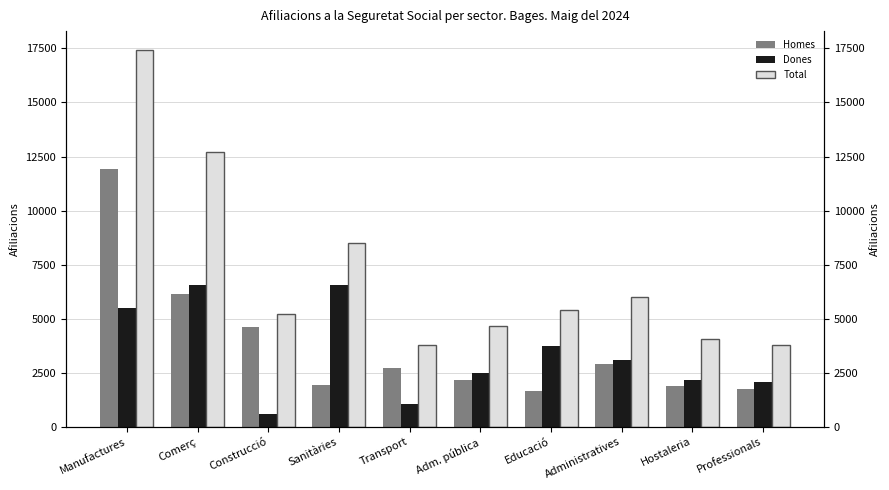

The value of Homes at Hostaleria is 3074. True or false?

False